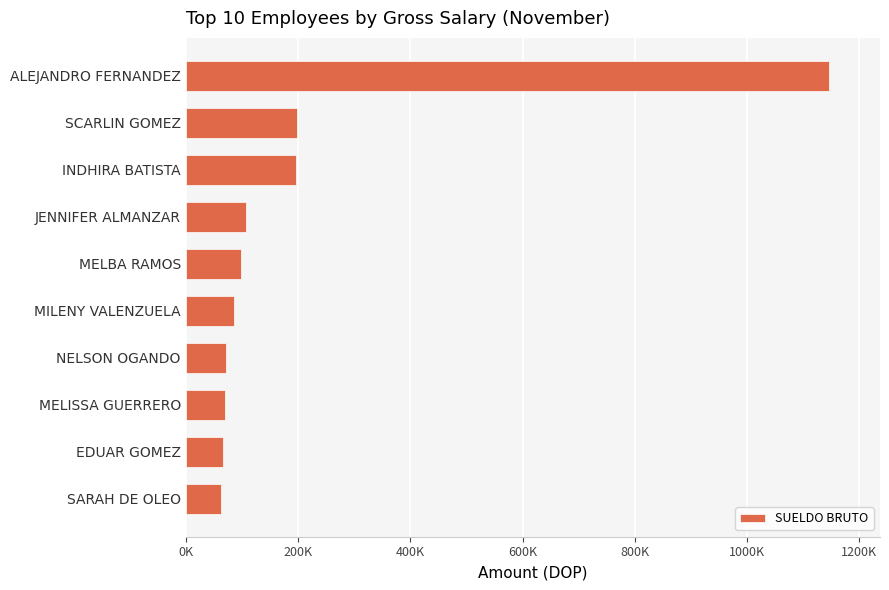

Are the bars horizontal?

Yes